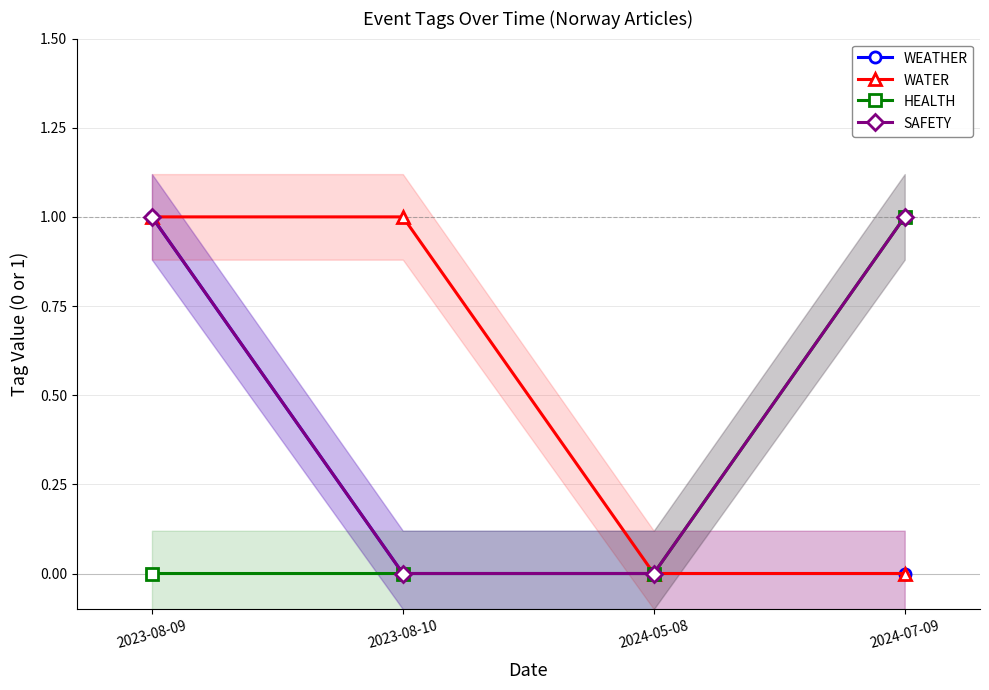

What is the sum of the HEALTH values at 2024-07-09 and 2023-08-10?

1